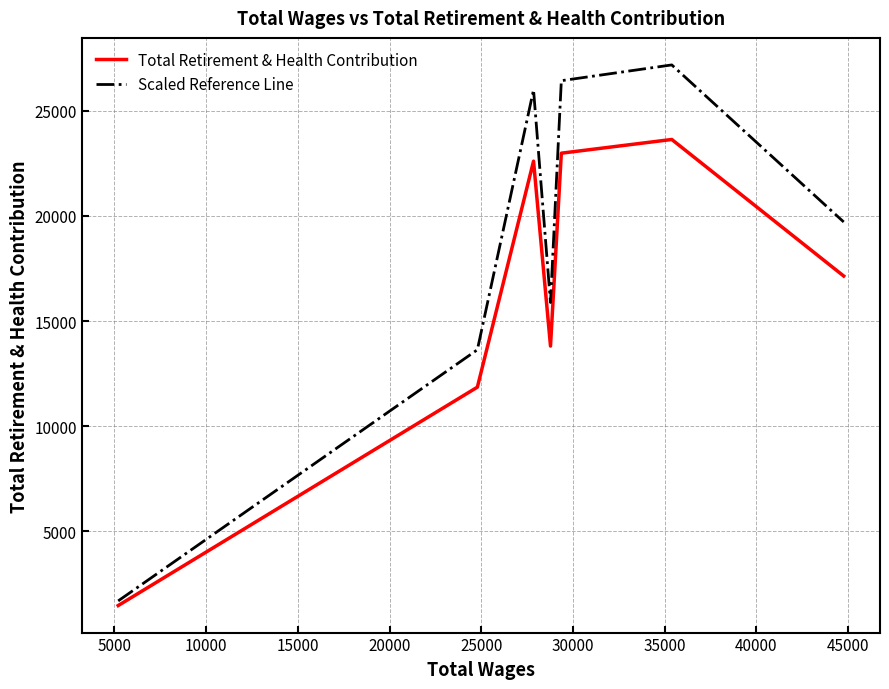

How many interior local peaks does the Scaled Reference Line series have?

2